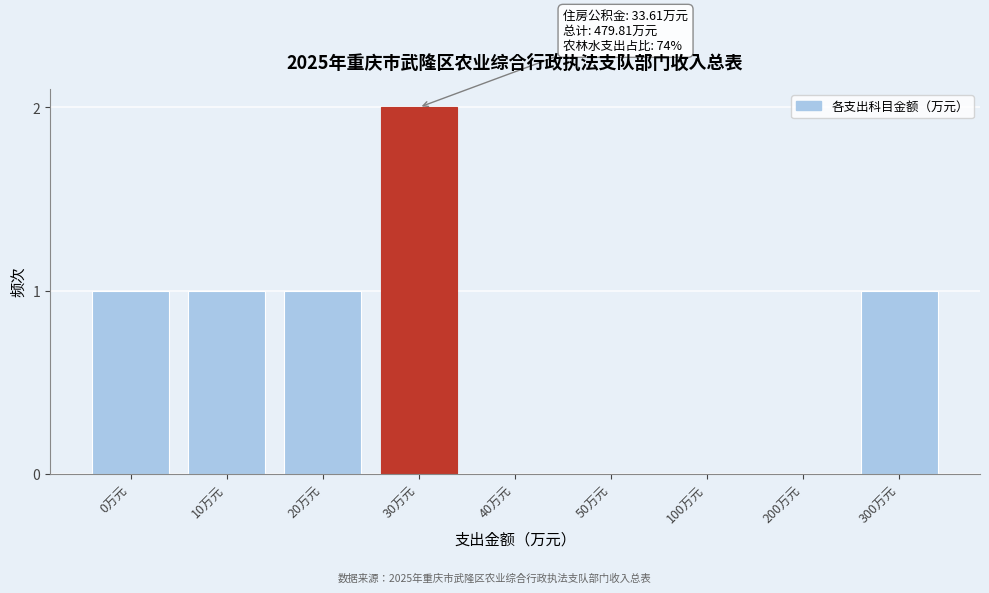

Reading left to right, list all the values displayed in this chart.

0万元=1	10万元=1	20万元=1	30万元=2	40万元=0	50万元=0	100万元=0	200万元=0	300万元=1